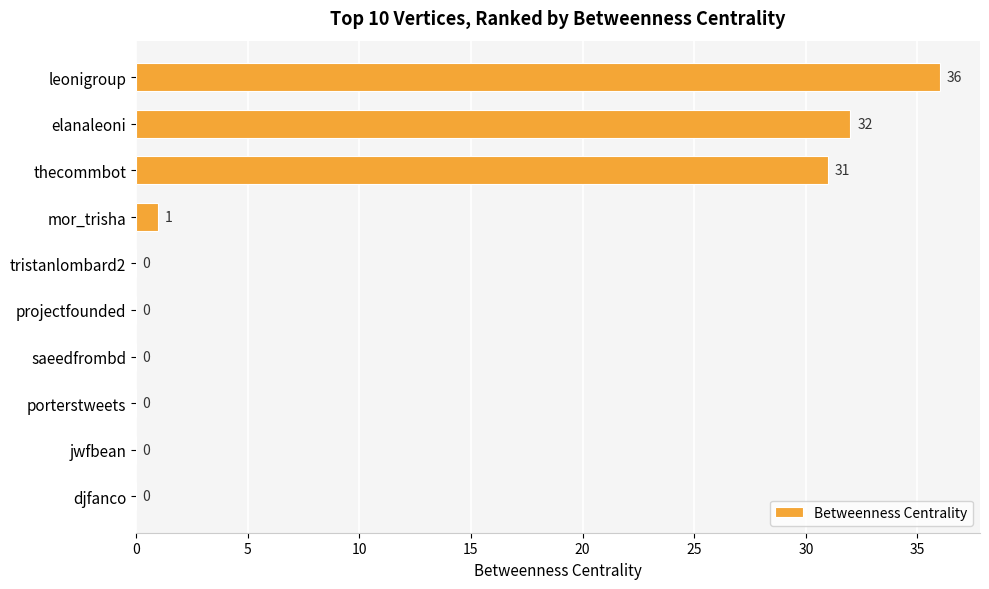

Reading top to bottom, list all the values displayed in this chart.

leonigroup=36	elanaleoni=32	thecommbot=31	mor_trisha=1	tristanlombard2=0	projectfounded=0	saeedfrombd=0	porterstweets=0	jwfbean=0	djfanco=0